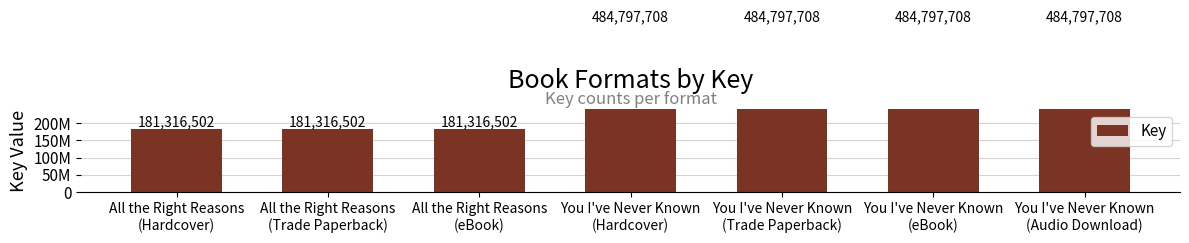

The value at All the Right Reasons
(Trade Paperback) is 300258052. True or false?

False